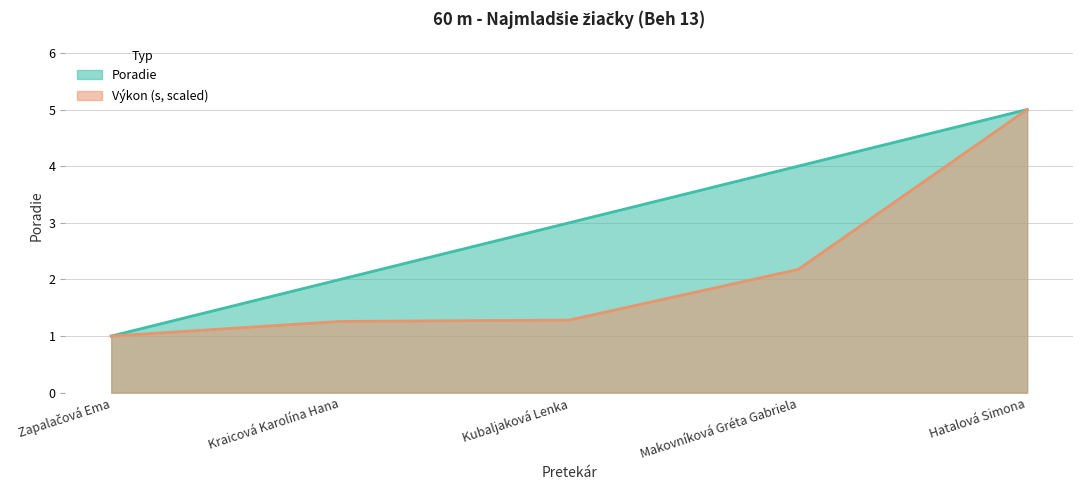

What is the difference between the Poradie values at Kubaljaková Lenka and Hatalová Simona?

2.0